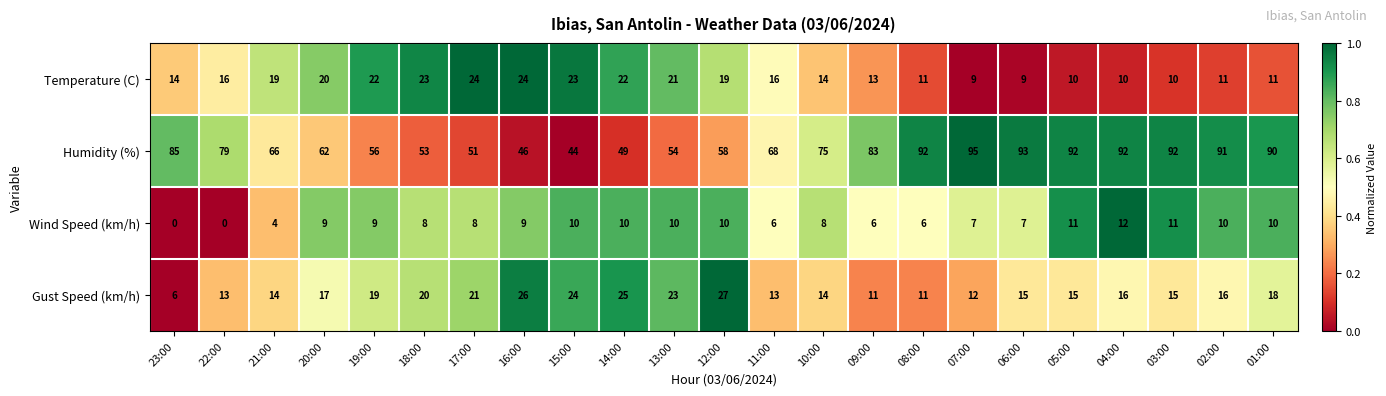

At which category is the sum across all series the highest?

04:00